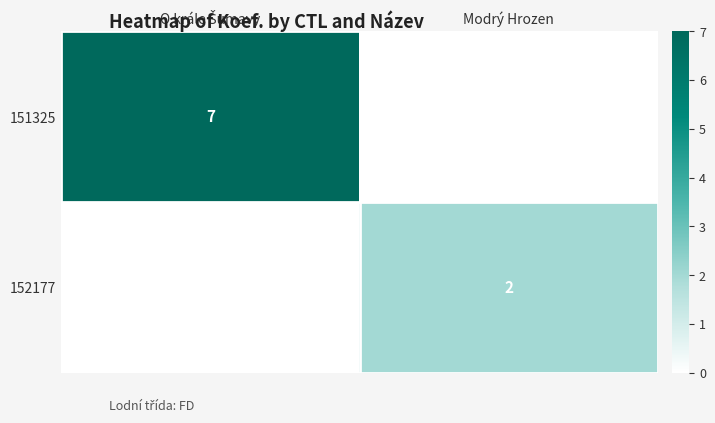

The 152177 series shows 2 at Modrý Hrozen. True or false?

True